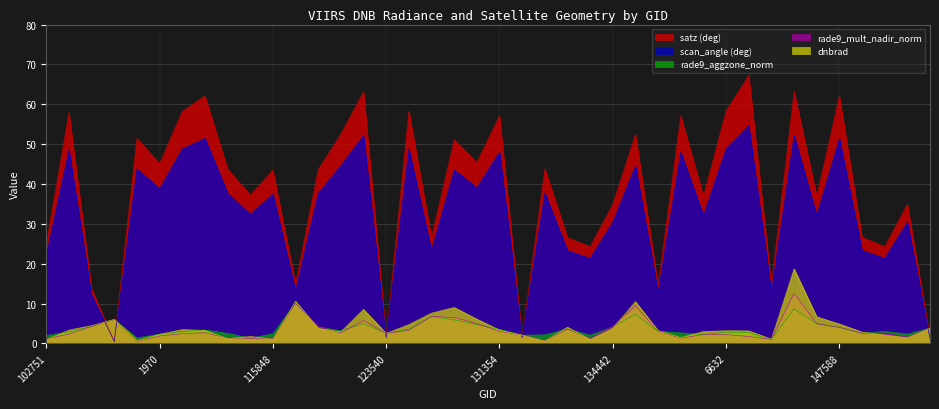

True or false: rade9_mult_nadir_norm has more than 1 points higher than both neighbors.

True